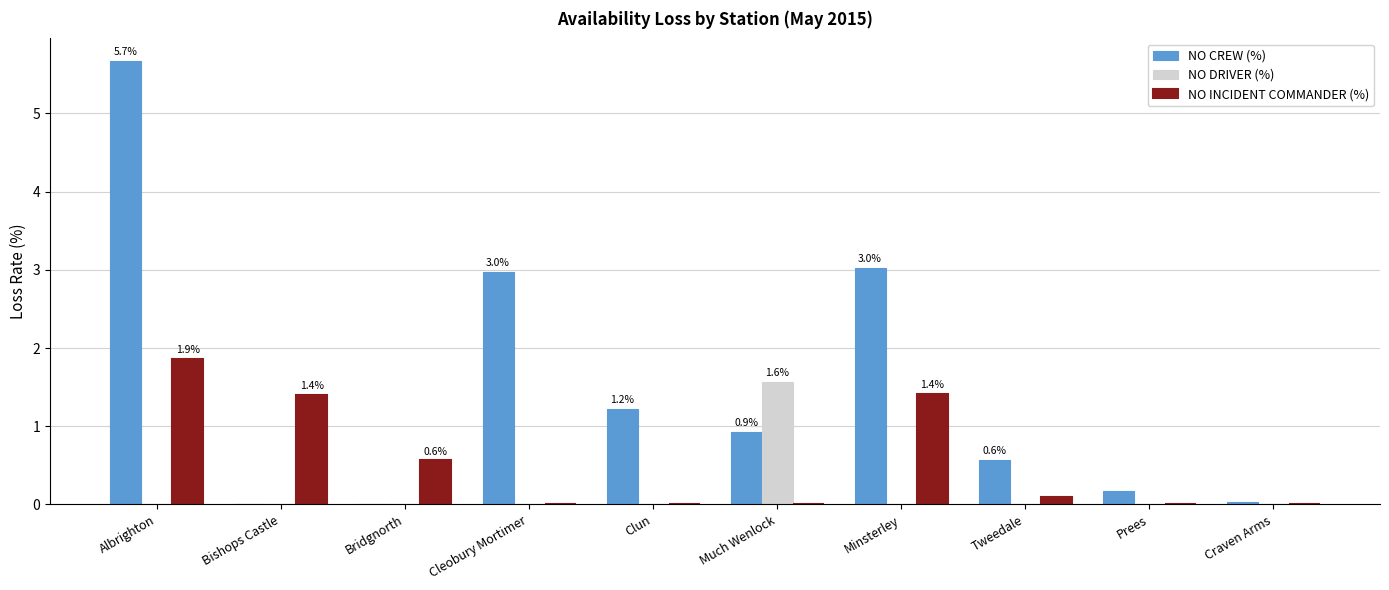

How many NO DRIVER (%) values are between 0 and 1?

9